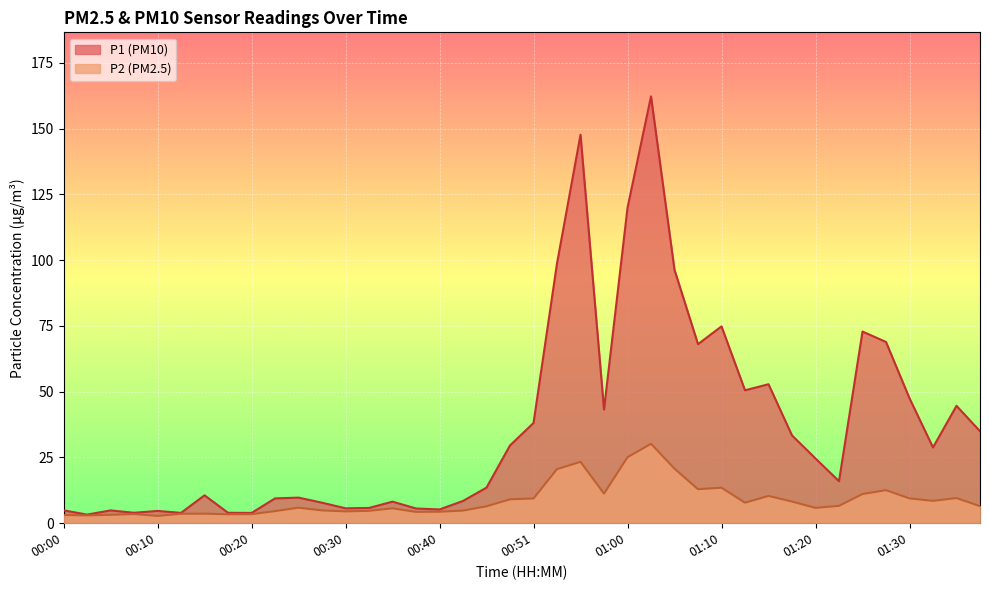

True or false: P1 and P2 intersect in this chart.

False